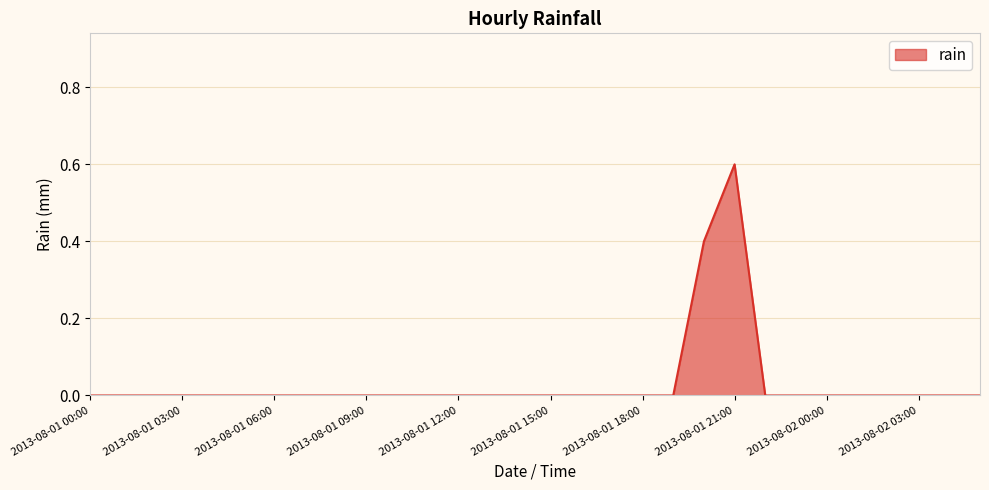

Does the chart display data point markers on the line(s)?

No